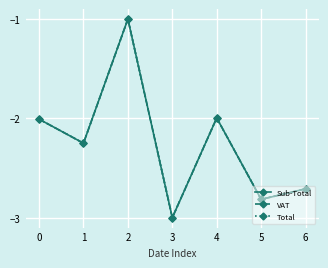

True or false: Sub-Total has a value of -4.3 at 5.

False